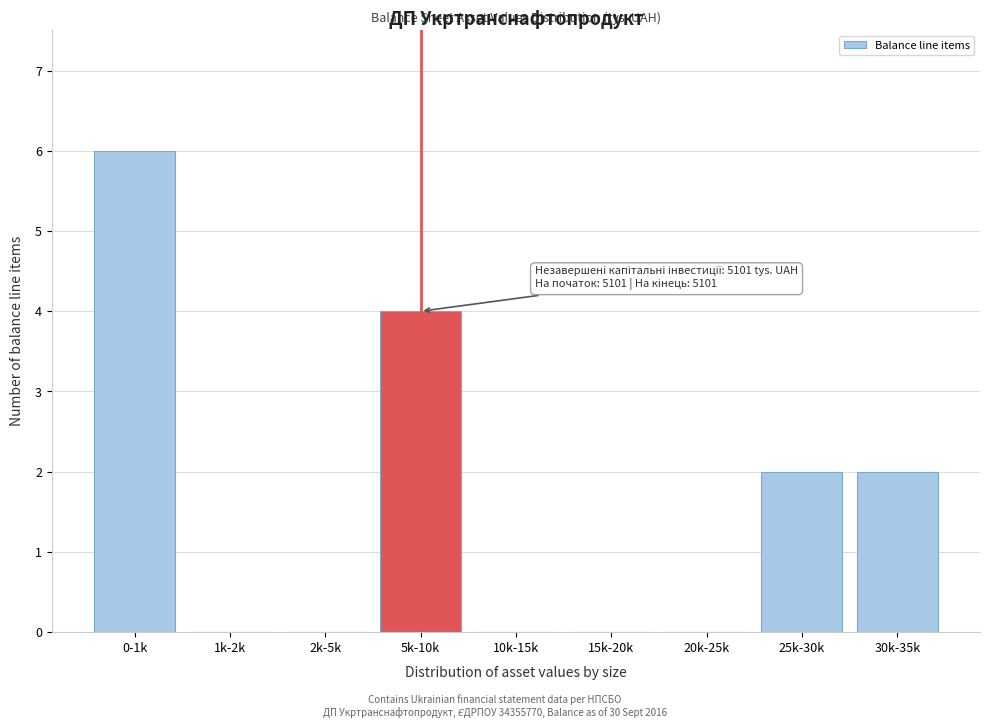

Reading left to right, transcribe all the data shown in this chart.

0-1k=6	1k-2k=0	2k-5k=0	5k-10k=4	10k-15k=0	15k-20k=0	20k-25k=0	25k-30k=2	30k-35k=2